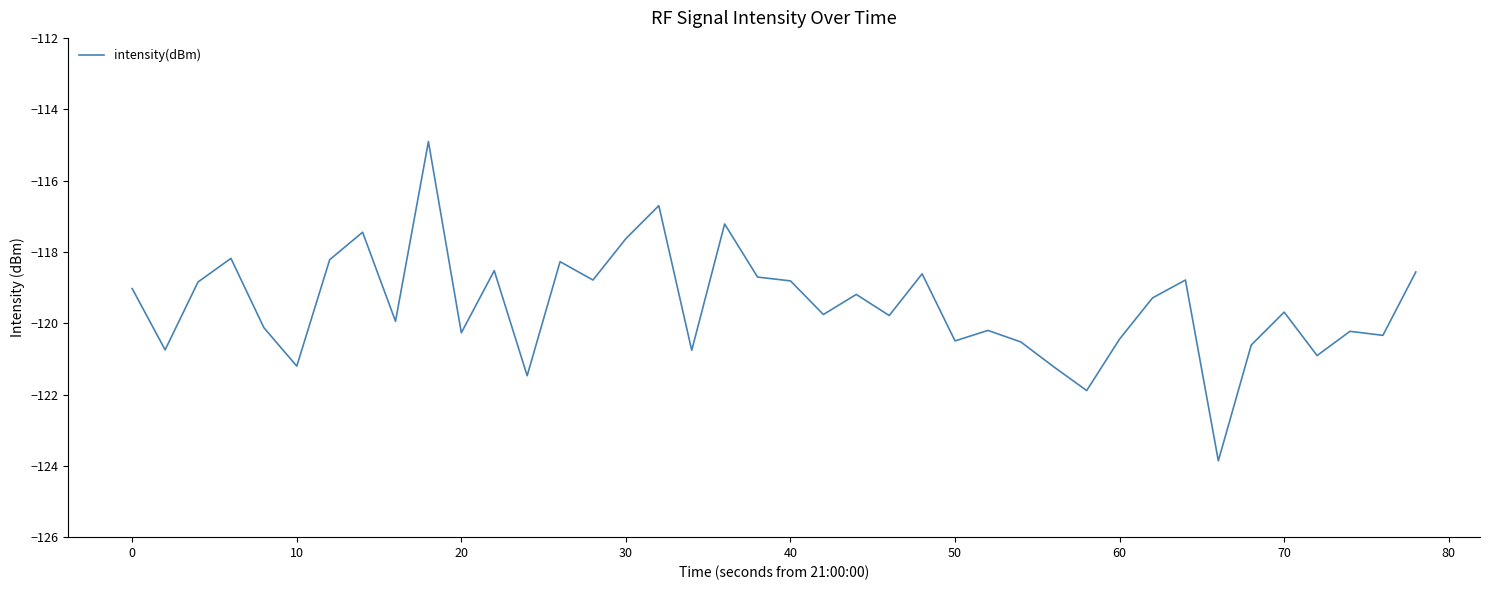

Does the chart have visible grid lines?

No